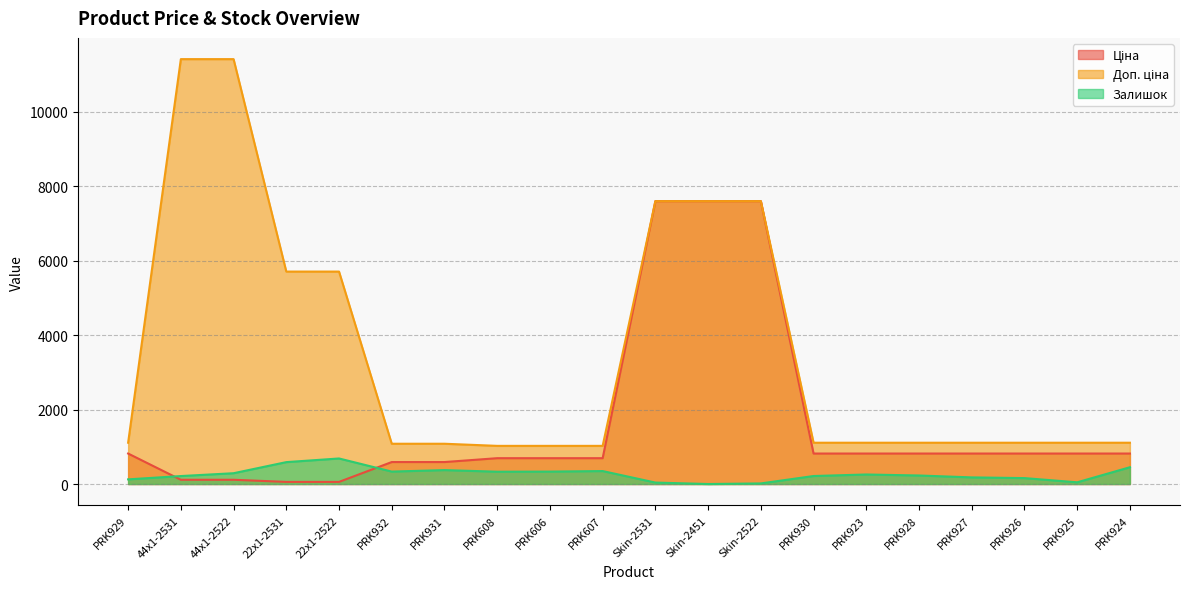

What is the lowest value of the Доп. ціна series?

1024.6